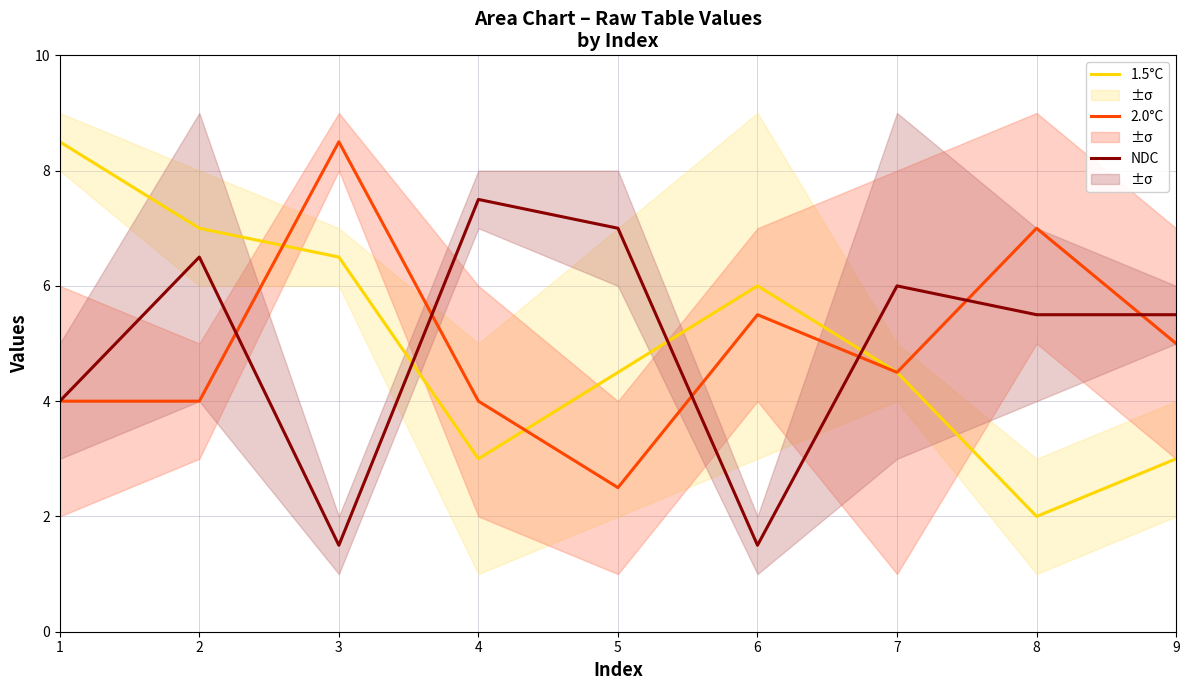

At which label is 1.5°C closest to 5?

5